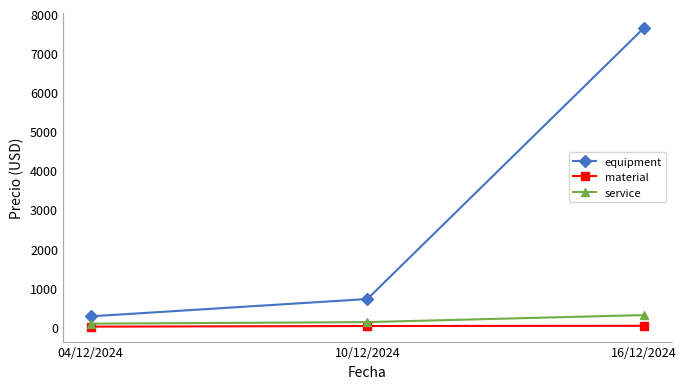

At which label does equipment first exceed 711?

10/12/2024